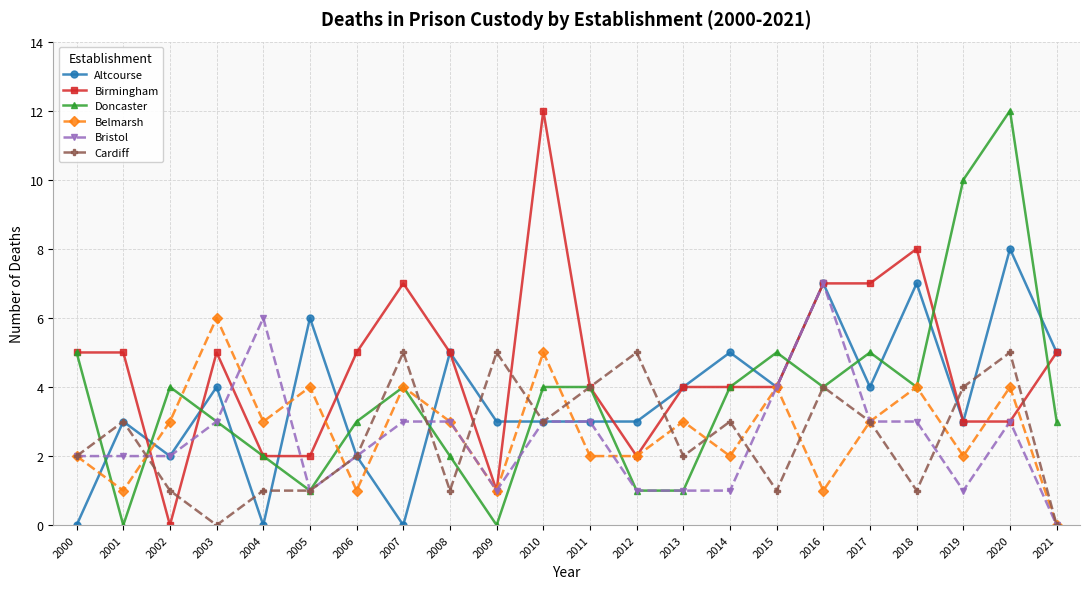

Which series has the largest total across all categories?

Birmingham